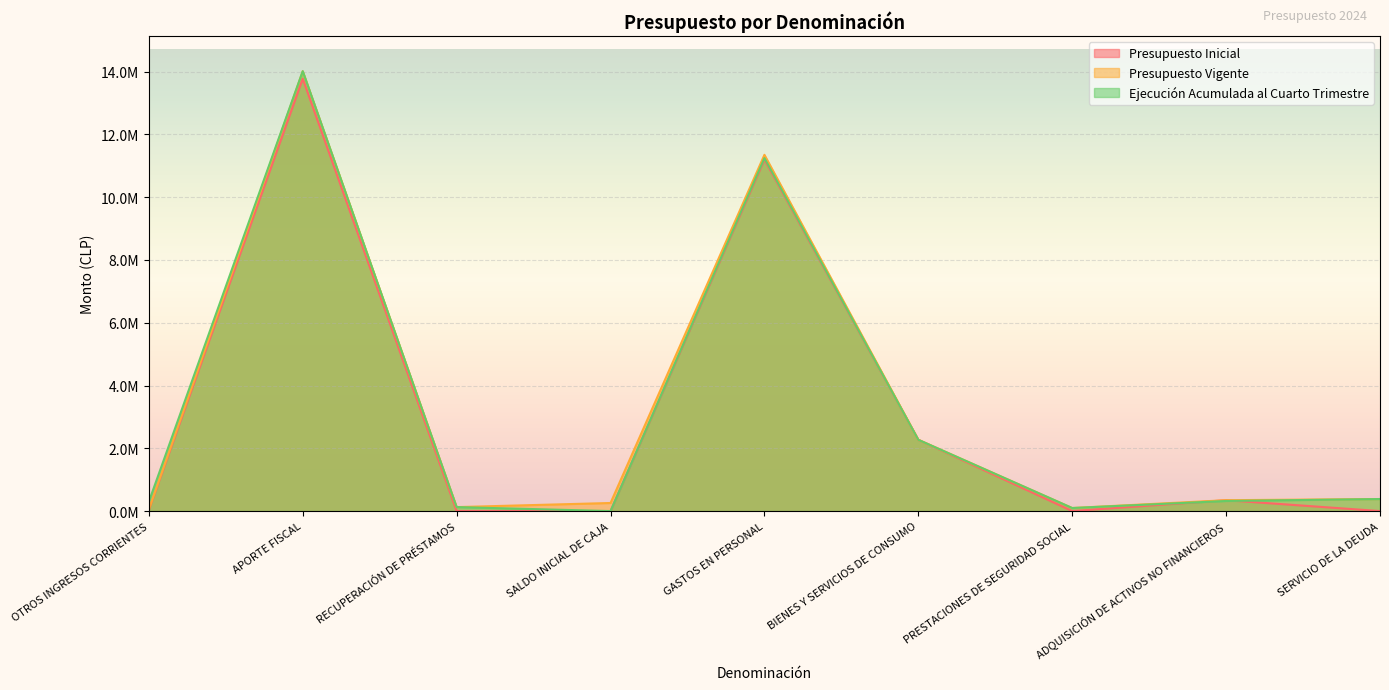

What are all the series names shown in the legend?

Presupuesto Inicial, Presupuesto Vigente, Ejecución Acumulada al Cuarto Trimestre